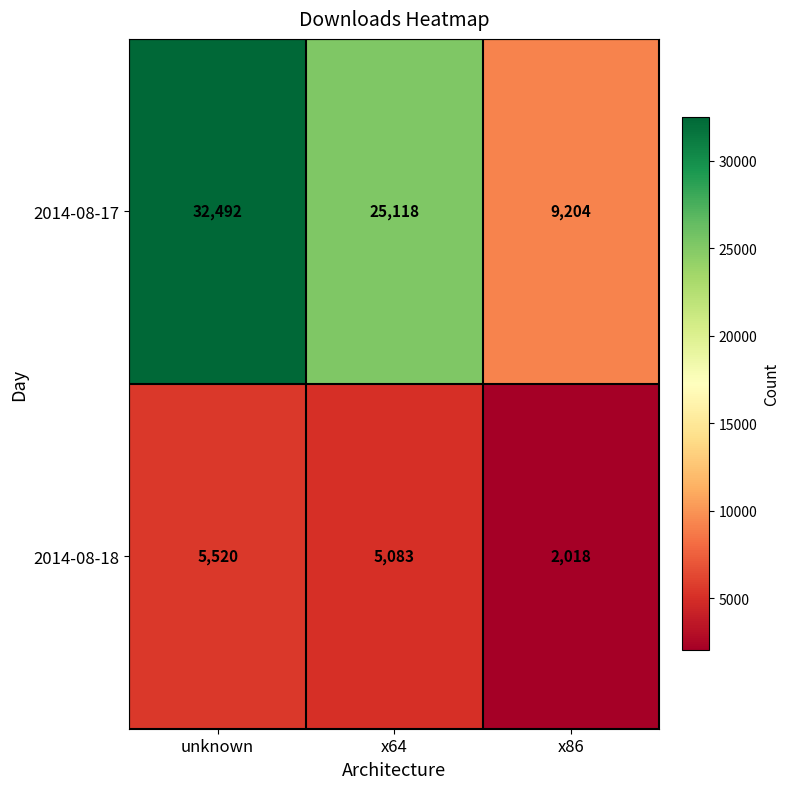

What value does the 2014-08-18 series have at x86, to the nearest 10?

2020